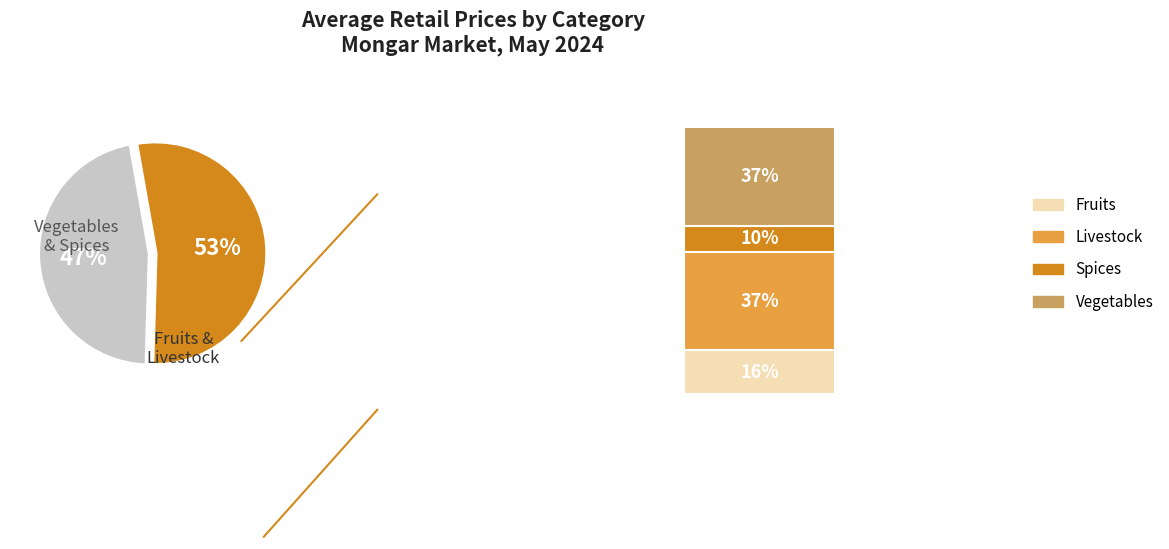

The Garlic slice represents 1% of the pie. True or false?

False